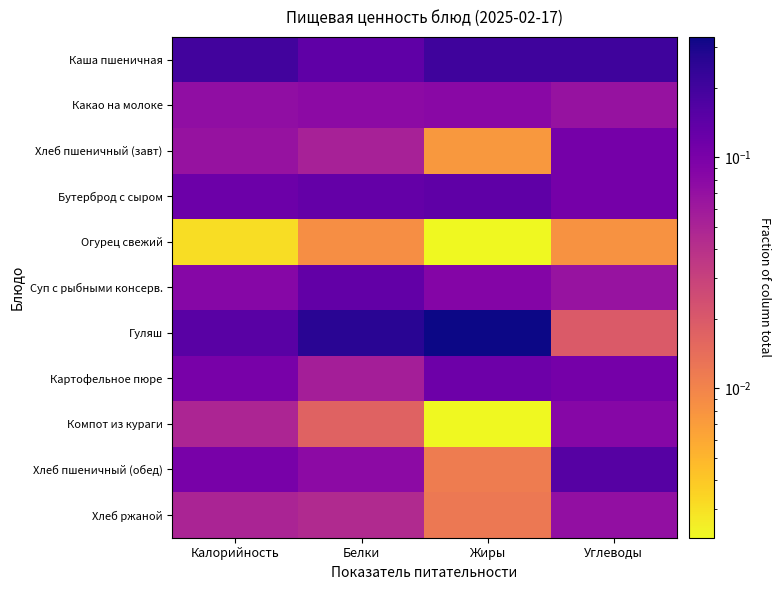

Reading left to right, list all the values displayed in this chart.

Каша пшеничная: Калорийность=0.2	Белки=0.1	Жиры=0.2	Углеводы=0.2
Какао на молоке: Калорийность=0.1	Белки=0.1	Жиры=0.1	Углеводы=0.1
Хлеб пшеничный (завт): Калорийность=0.1	Белки=0.1	Жиры=0.0	Углеводы=0.1
Бутерброд с сыром: Калорийность=0.1	Белки=0.1	Жиры=0.1	Углеводы=0.1
Огурец свежий: Калорийность=0.0	Белки=0.0	Жиры=0.0	Углеводы=0.0
Суп с рыбными консерв.: Калорийность=0.1	Белки=0.1	Жиры=0.1	Углеводы=0.1
Гуляш: Калорийность=0.2	Белки=0.3	Жиры=0.3	Углеводы=0.0
Картофельное пюре: Калорийность=0.1	Белки=0.1	Жиры=0.1	Углеводы=0.1
Компот из кураги: Калорийность=0.0	Белки=0.0	Жиры=0.0	Углеводы=0.1
Хлеб пшеничный (обед): Калорийность=0.1	Белки=0.1	Жиры=0.0	Углеводы=0.2
Хлеб ржаной: Калорийность=0.0	Белки=0.0	Жиры=0.0	Углеводы=0.1